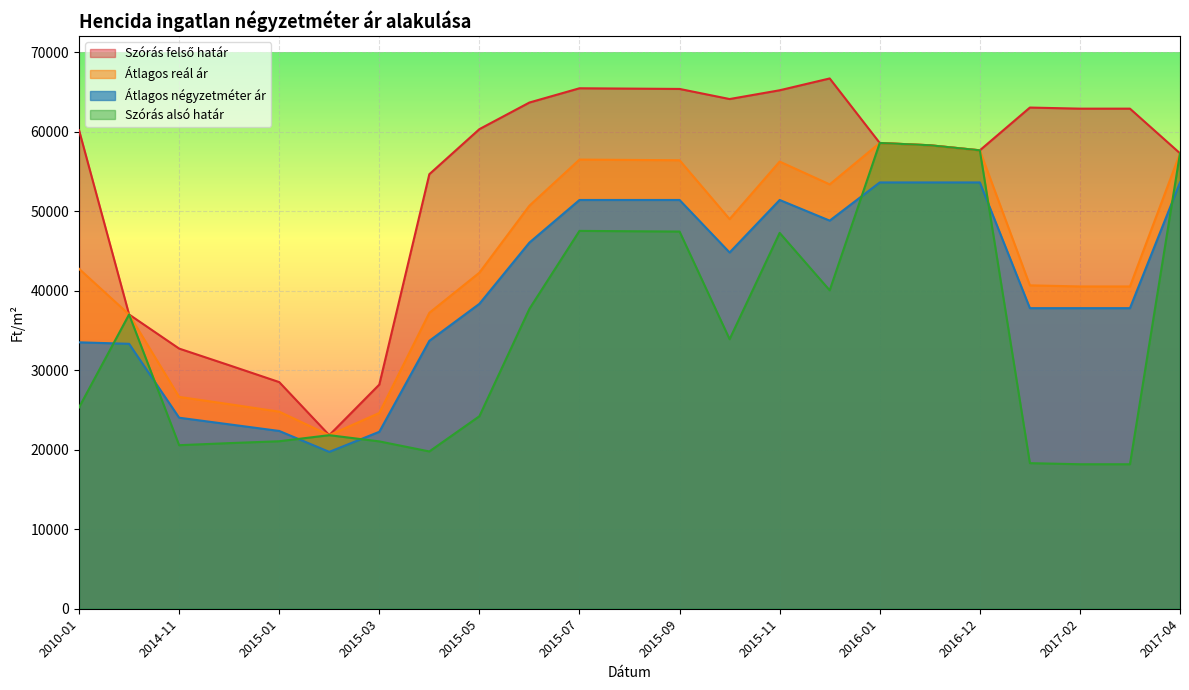

True or false: Szórás felső határ and Átlagos reál ár intersect in this chart.

False